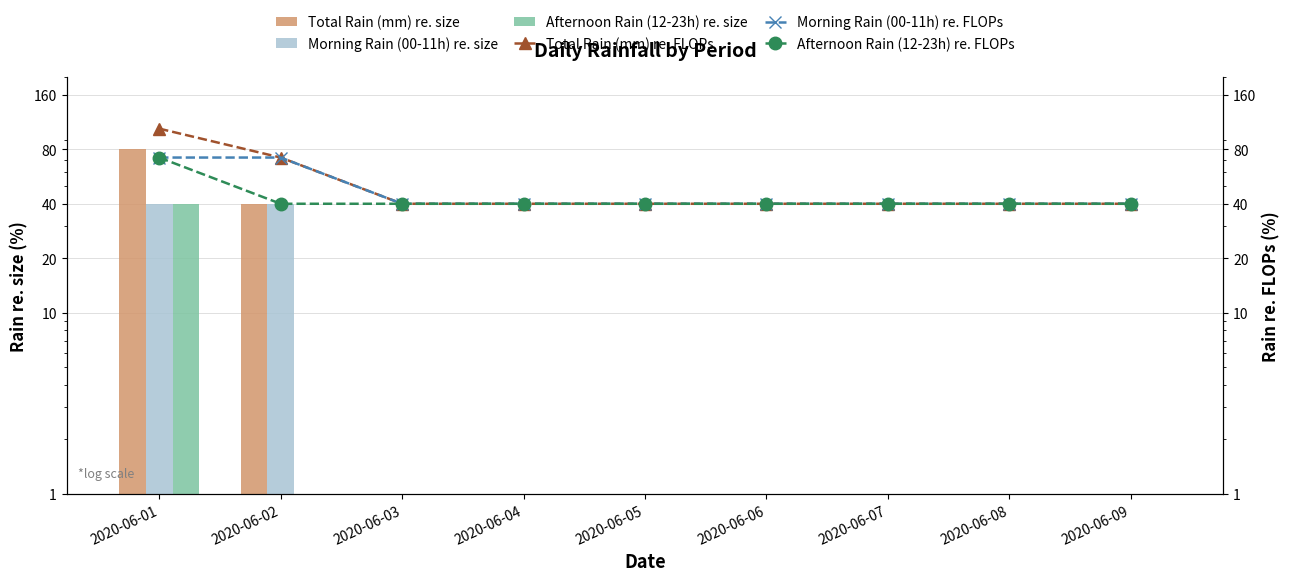

How many groups of bars are there?

9